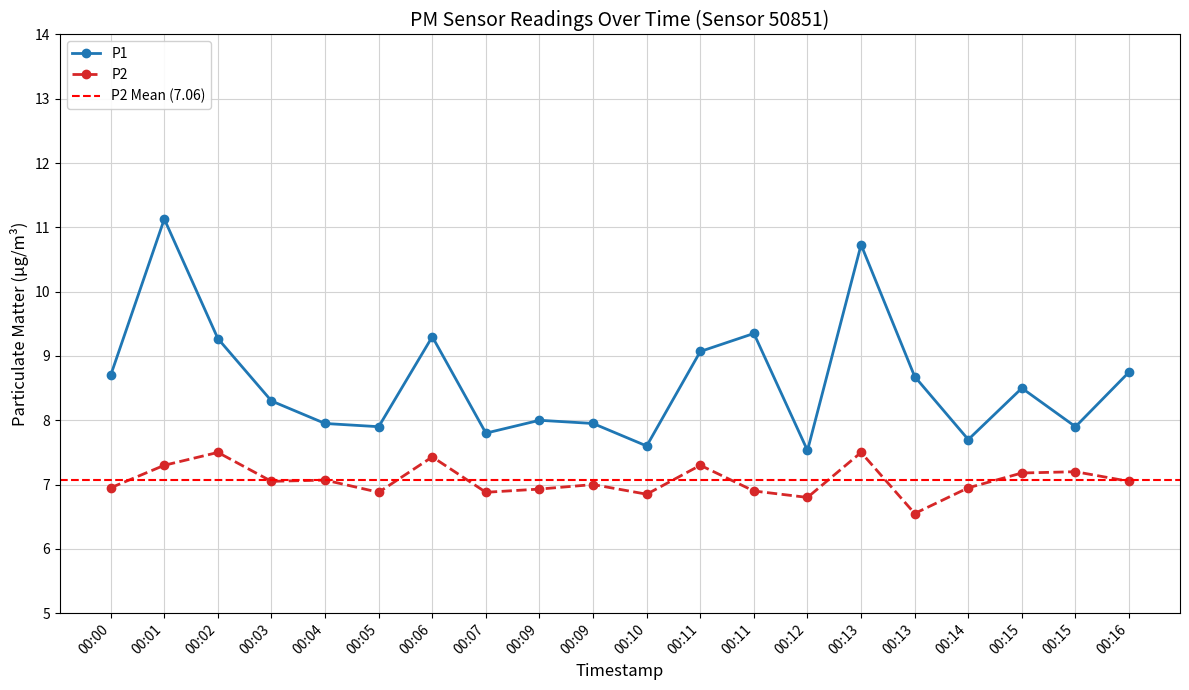

Where is the first local minimum for P2?

00:03